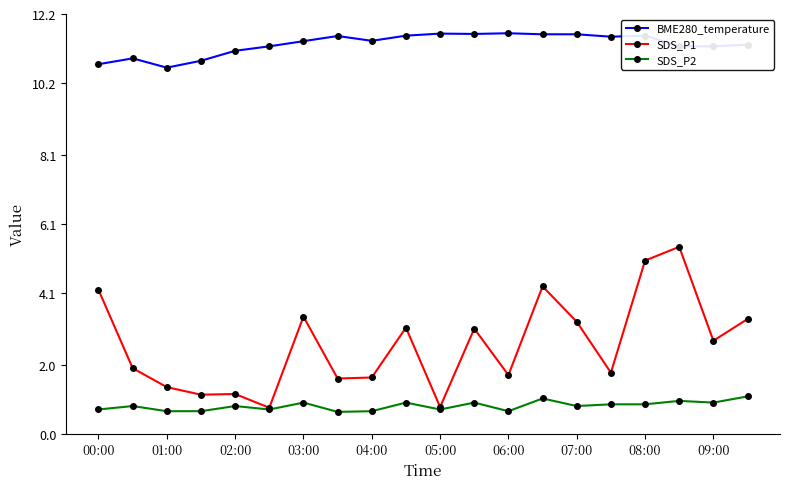

At how many categories does at least one series exceed 10?

20